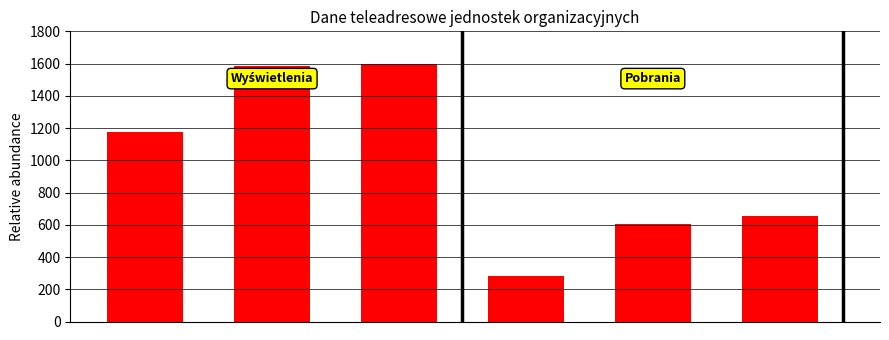

What is the minimum value shown in the chart?

280